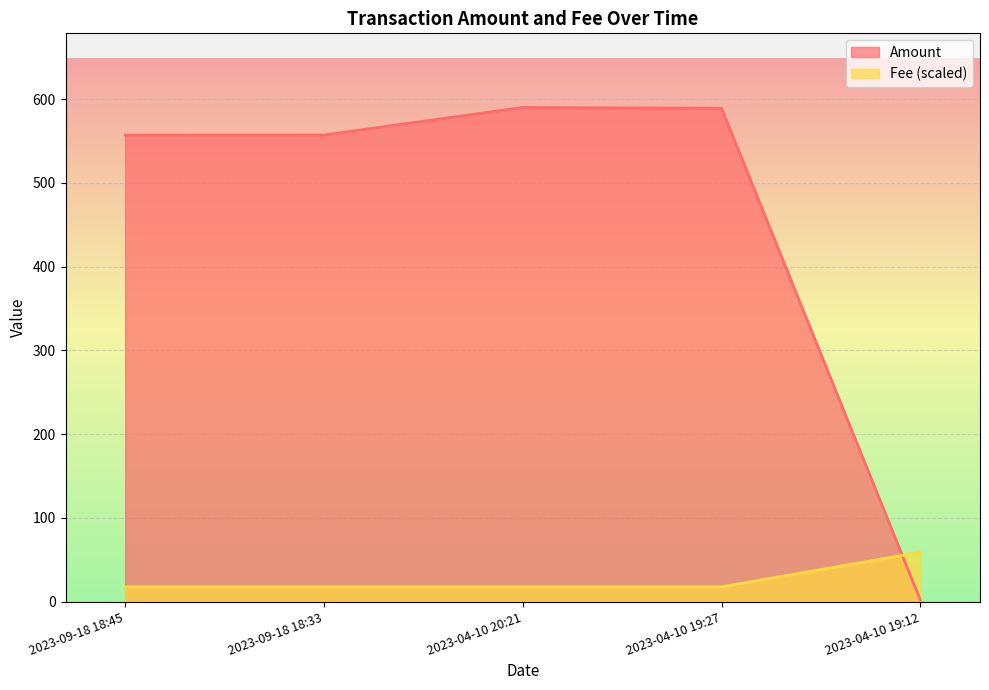

Which series ends up on top after the final intersection of Fee and Amount?

Fee